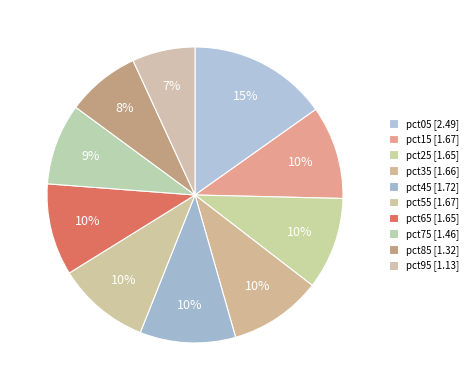

Combined, do pct25 and pct35 account for over 50%?

No